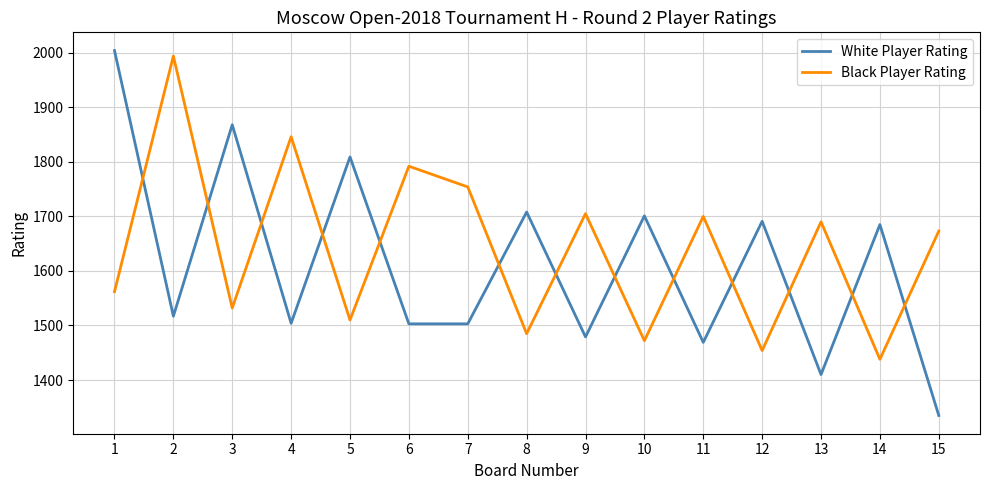

Count the number of data series in this chart.

2